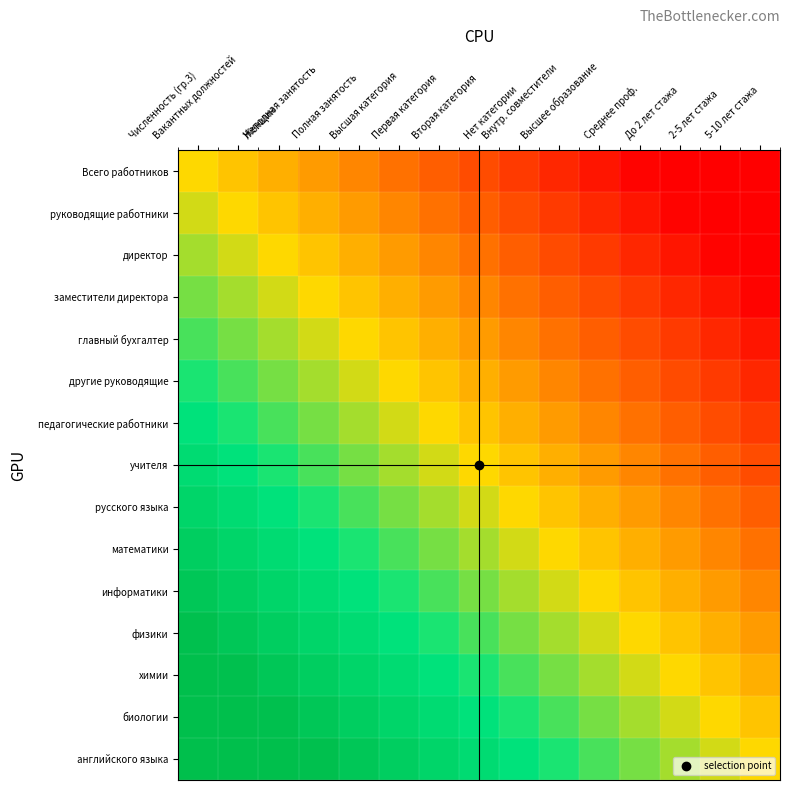

Reading right to left, transcribe all the data shown in this chart.

Всего работников: 5-10 лет стажа=-100.0	2-5 лет стажа=-92.9	До 2 лет стажа=-85.7	Среднее проф.=-78.6	Высшее образование=-71.4	Внутр. совместители=-64.3	Нет категории=-57.1	Вторая категория=-50.0	Первая категория=-42.9	Высшая категория=-35.7	Полная занятость=-28.6	Неполная занятость=-21.4	Женщин=-14.3	Вакантных должностей=-7.1	Численность (гр.3)=0.0
руководящие работники: 5-10 лет стажа=-92.9	2-5 лет стажа=-85.7	До 2 лет стажа=-78.6	Среднее проф.=-71.4	Высшее образование=-64.3	Внутр. совместители=-57.1	Нет категории=-50.0	Вторая категория=-42.9	Первая категория=-35.7	Высшая категория=-28.6	Полная занятость=-21.4	Неполная занятость=-14.3	Женщин=-7.1	Вакантных должностей=0.0	Численность (гр.3)=7.1
директор: 5-10 лет стажа=-85.7	2-5 лет стажа=-78.6	До 2 лет стажа=-71.4	Среднее проф.=-64.3	Высшее образование=-57.1	Внутр. совместители=-50.0	Нет категории=-42.9	Вторая категория=-35.7	Первая категория=-28.6	Высшая категория=-21.4	Полная занятость=-14.3	Неполная занятость=-7.1	Женщин=0.0	Вакантных должностей=7.1	Численность (гр.3)=14.3
заместители директора: 5-10 лет стажа=-78.6	2-5 лет стажа=-71.4	До 2 лет стажа=-64.3	Среднее проф.=-57.1	Высшее образование=-50.0	Внутр. совместители=-42.9	Нет категории=-35.7	Вторая категория=-28.6	Первая категория=-21.4	Высшая категория=-14.3	Полная занятость=-7.1	Неполная занятость=0.0	Женщин=7.1	Вакантных должностей=14.3	Численность (гр.3)=21.4
главный бухгалтер: 5-10 лет стажа=-71.4	2-5 лет стажа=-64.3	До 2 лет стажа=-57.1	Среднее проф.=-50.0	Высшее образование=-42.9	Внутр. совместители=-35.7	Нет категории=-28.6	Вторая категория=-21.4	Первая категория=-14.3	Высшая категория=-7.1	Полная занятость=0.0	Неполная занятость=7.1	Женщин=14.3	Вакантных должностей=21.4	Численность (гр.3)=28.6
другие руководящие: 5-10 лет стажа=-64.3	2-5 лет стажа=-57.1	До 2 лет стажа=-50.0	Среднее проф.=-42.9	Высшее образование=-35.7	Внутр. совместители=-28.6	Нет категории=-21.4	Вторая категория=-14.3	Первая категория=-7.1	Высшая категория=0.0	Полная занятость=7.1	Неполная занятость=14.3	Женщин=21.4	Вакантных должностей=28.6	Численность (гр.3)=35.7
педагогические работники: 5-10 лет стажа=-57.1	2-5 лет стажа=-50.0	До 2 лет стажа=-42.9	Среднее проф.=-35.7	Высшее образование=-28.6	Внутр. совместители=-21.4	Нет категории=-14.3	Вторая категория=-7.1	Первая категория=0.0	Высшая категория=7.1	Полная занятость=14.3	Неполная занятость=21.4	Женщин=28.6	Вакантных должностей=35.7	Численность (гр.3)=42.9
учителя: 5-10 лет стажа=-50.0	2-5 лет стажа=-42.9	До 2 лет стажа=-35.7	Среднее проф.=-28.6	Высшее образование=-21.4	Внутр. совместители=-14.3	Нет категории=-7.1	Вторая категория=0.0	Первая категория=7.1	Высшая категория=14.3	Полная занятость=21.4	Неполная занятость=28.6	Женщин=35.7	Вакантных должностей=42.9	Численность (гр.3)=50.0
русского языка: 5-10 лет стажа=-42.9	2-5 лет стажа=-35.7	До 2 лет стажа=-28.6	Среднее проф.=-21.4	Высшее образование=-14.3	Внутр. совместители=-7.1	Нет категории=0.0	Вторая категория=7.1	Первая категория=14.3	Высшая категория=21.4	Полная занятость=28.6	Неполная занятость=35.7	Женщин=42.9	Вакантных должностей=50.0	Численность (гр.3)=57.1
математики: 5-10 лет стажа=-35.7	2-5 лет стажа=-28.6	До 2 лет стажа=-21.4	Среднее проф.=-14.3	Высшее образование=-7.1	Внутр. совместители=0.0	Нет категории=7.1	Вторая категория=14.3	Первая категория=21.4	Высшая категория=28.6	Полная занятость=35.7	Неполная занятость=42.9	Женщин=50.0	Вакантных должностей=57.1	Численность (гр.3)=64.3
информатики: 5-10 лет стажа=-28.6	2-5 лет стажа=-21.4	До 2 лет стажа=-14.3	Среднее проф.=-7.1	Высшее образование=0.0	Внутр. совместители=7.1	Нет категории=14.3	Вторая категория=21.4	Первая категория=28.6	Высшая категория=35.7	Полная занятость=42.9	Неполная занятость=50.0	Женщин=57.1	Вакантных должностей=64.3	Численность (гр.3)=71.4
физики: 5-10 лет стажа=-21.4	2-5 лет стажа=-14.3	До 2 лет стажа=-7.1	Среднее проф.=0.0	Высшее образование=7.1	Внутр. совместители=14.3	Нет категории=21.4	Вторая категория=28.6	Первая категория=35.7	Высшая категория=42.9	Полная занятость=50.0	Неполная занятость=57.1	Женщин=64.3	Вакантных должностей=71.4	Численность (гр.3)=78.6
химии: 5-10 лет стажа=-14.3	2-5 лет стажа=-7.1	До 2 лет стажа=0.0	Среднее проф.=7.1	Высшее образование=14.3	Внутр. совместители=21.4	Нет категории=28.6	Вторая категория=35.7	Первая категория=42.9	Высшая категория=50.0	Полная занятость=57.1	Неполная занятость=64.3	Женщин=71.4	Вакантных должностей=78.6	Численность (гр.3)=85.7
биологии: 5-10 лет стажа=-7.1	2-5 лет стажа=0.0	До 2 лет стажа=7.1	Среднее проф.=14.3	Высшее образование=21.4	Внутр. совместители=28.6	Нет категории=35.7	Вторая категория=42.9	Первая категория=50.0	Высшая категория=57.1	Полная занятость=64.3	Неполная занятость=71.4	Женщин=78.6	Вакантных должностей=85.7	Численность (гр.3)=92.9
английского языка: 5-10 лет стажа=0.0	2-5 лет стажа=7.1	До 2 лет стажа=14.3	Среднее проф.=21.4	Высшее образование=28.6	Внутр. совместители=35.7	Нет категории=42.9	Вторая категория=50.0	Первая категория=57.1	Высшая категория=64.3	Полная занятость=71.4	Неполная занятость=78.6	Женщин=85.7	Вакантных должностей=92.9	Численность (гр.3)=100.0